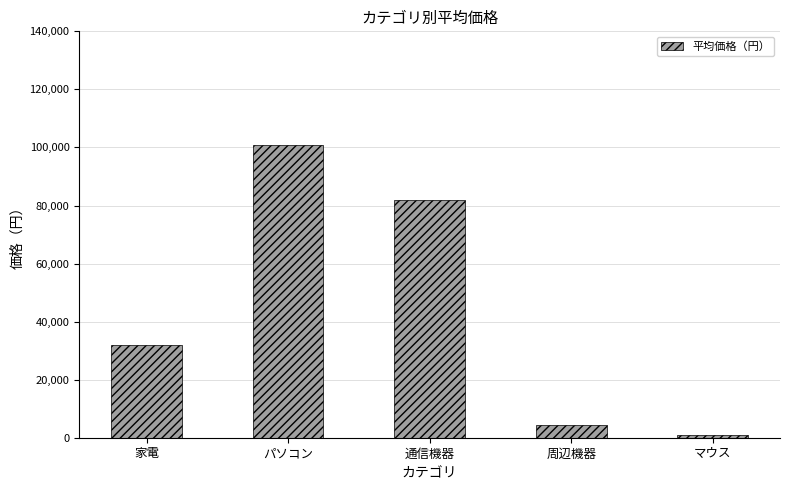

Is it true that the value at 周辺機器 is 4300?

True